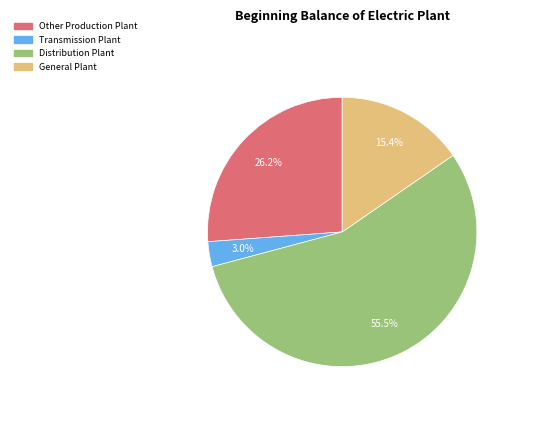

To the nearest percent, what is the difference between the largest and smallest slice percentages?

52%